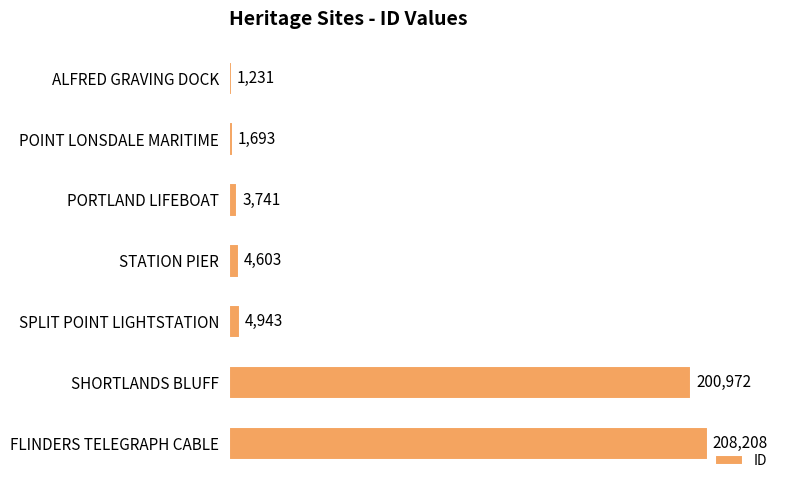

Is it true that the value at ALFRED GRAVING DOCK is 1231?

True